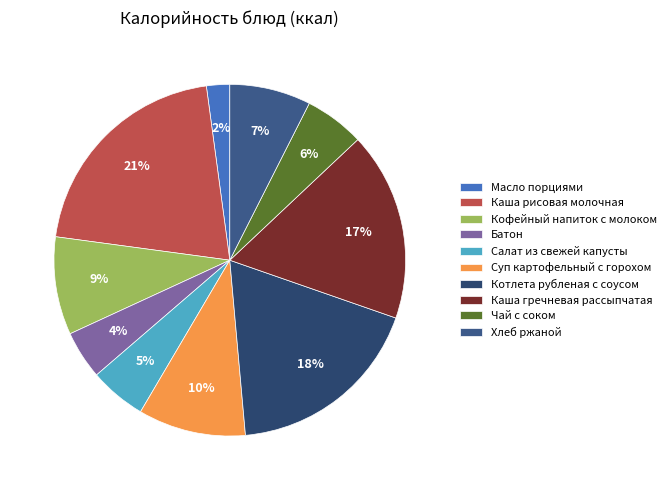

Rank the categories by value from highest to lowest.

Каша рисовая молочная, Котлета рубленая с соусом, Каша гречневая рассыпчатая, Суп картофельный с горохом, Кофейный напиток с молоком, Хлеб ржаной, Чай с соком, Салат из свежей капусты, Батон, Масло порциями